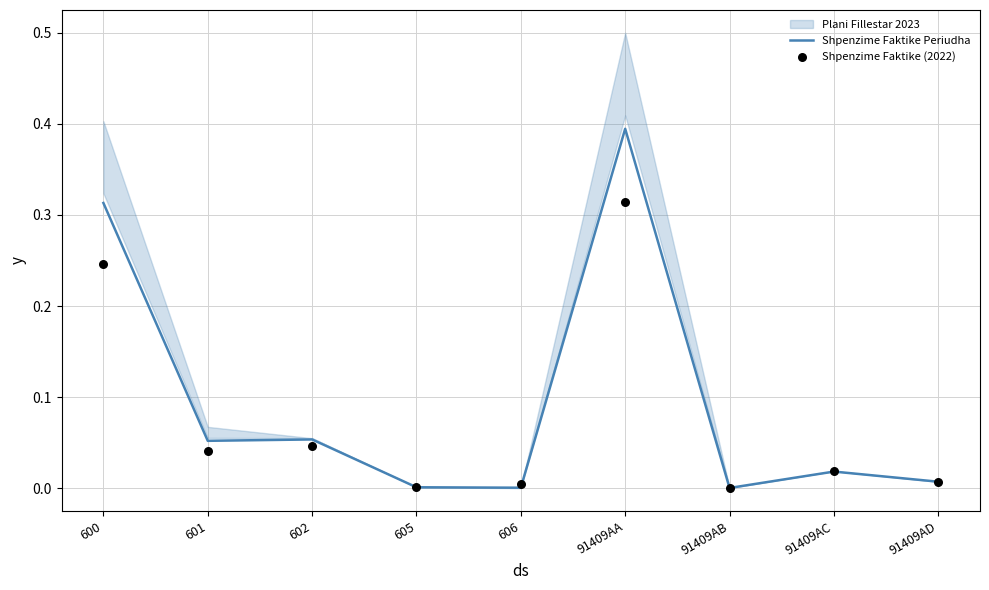

At how many categories does at least one series exceed 0?

9